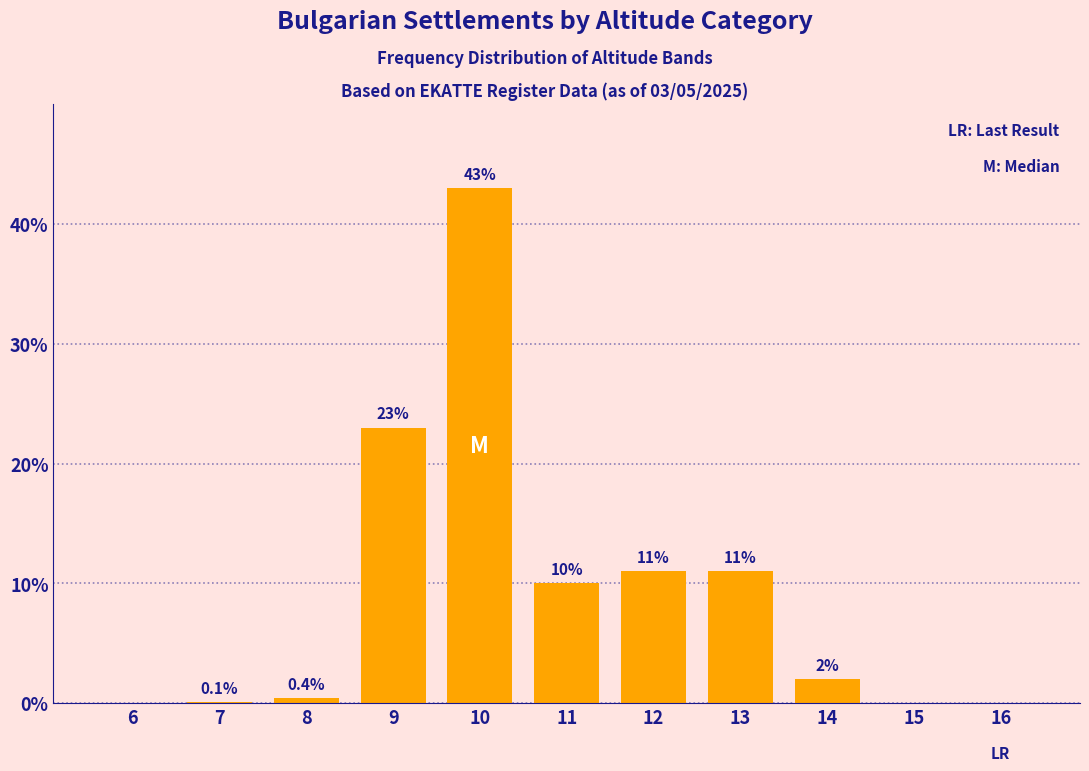

Reading left to right, transcribe all the data shown in this chart.

6=0.0	7=0.1	8=0.4	9=23.0	10=43.0	11=10.0	12=11.0	13=11.0	14=2.0	15=0.0	16=0.0